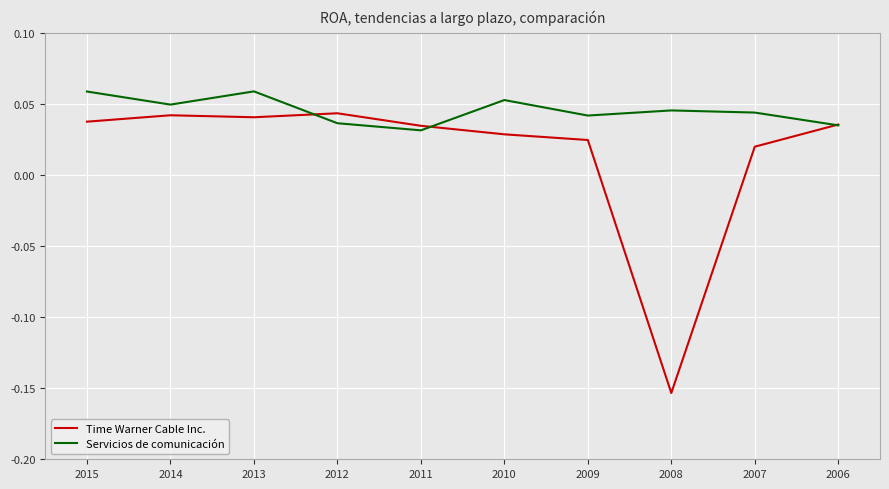

Which category has the lowest value across all series?

2008